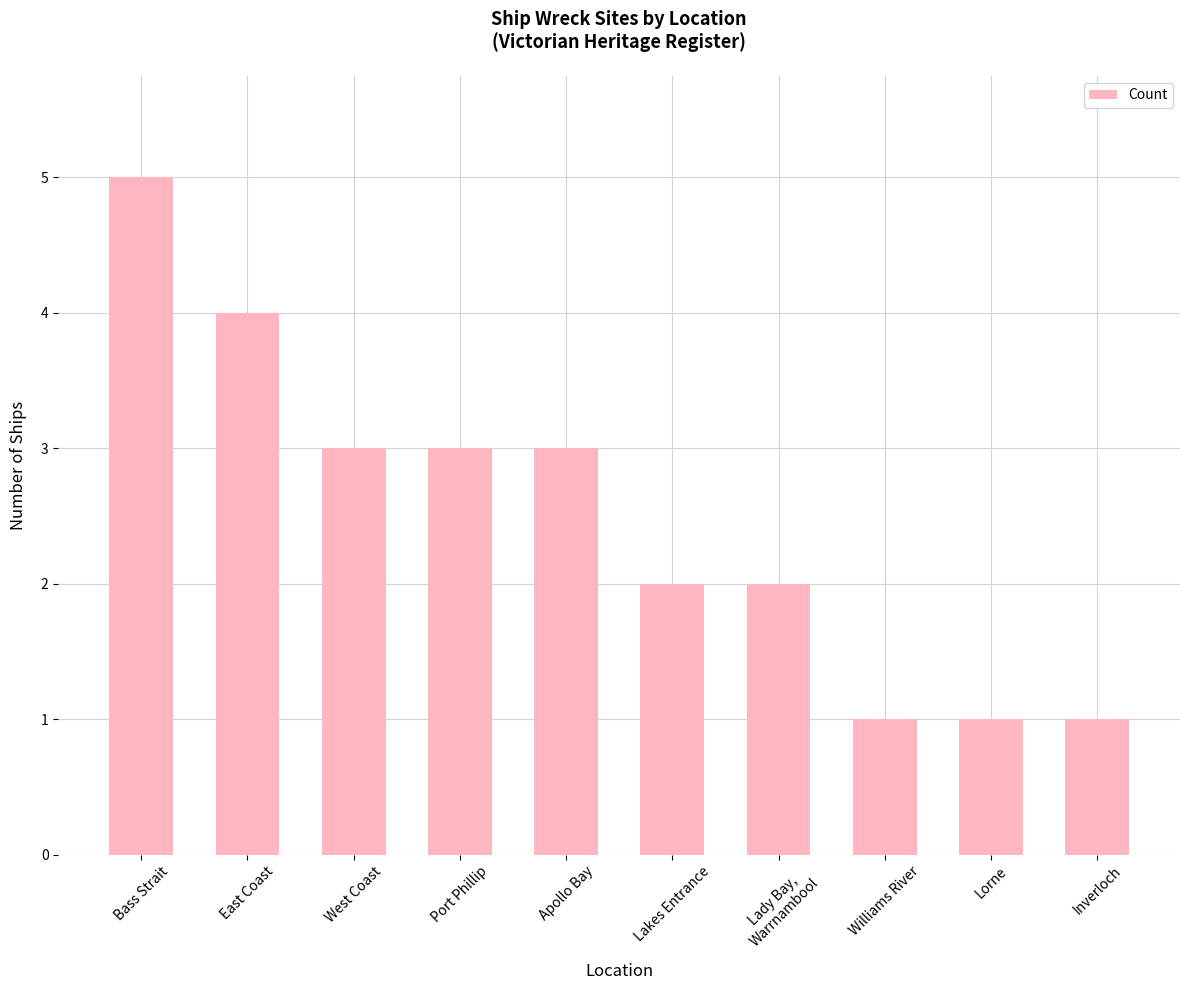

Between West Coast and Bass Strait, which is larger?

Bass Strait